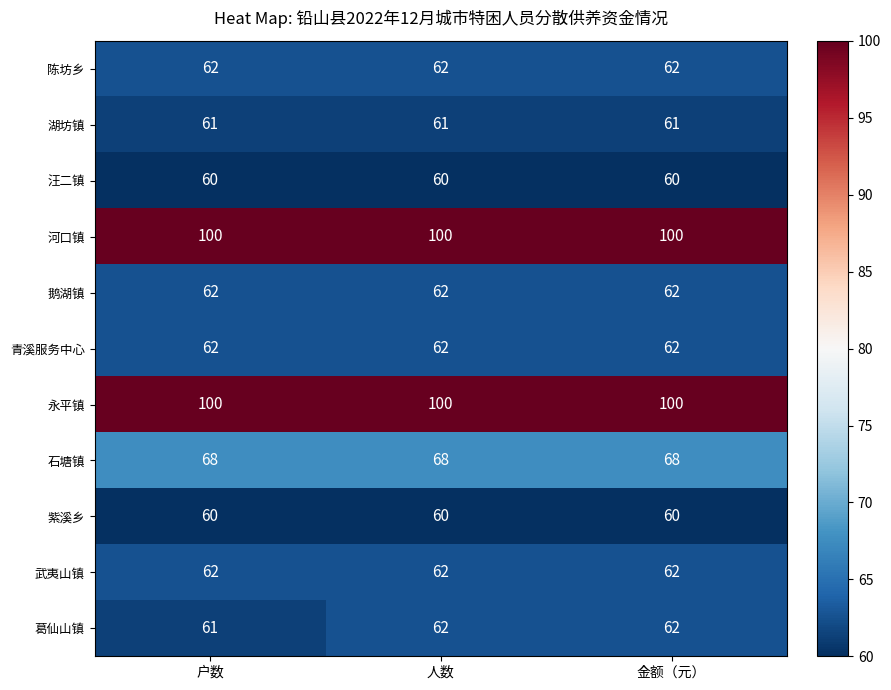

What value does the 鹅湖镇 series have at 金额（元）?

62